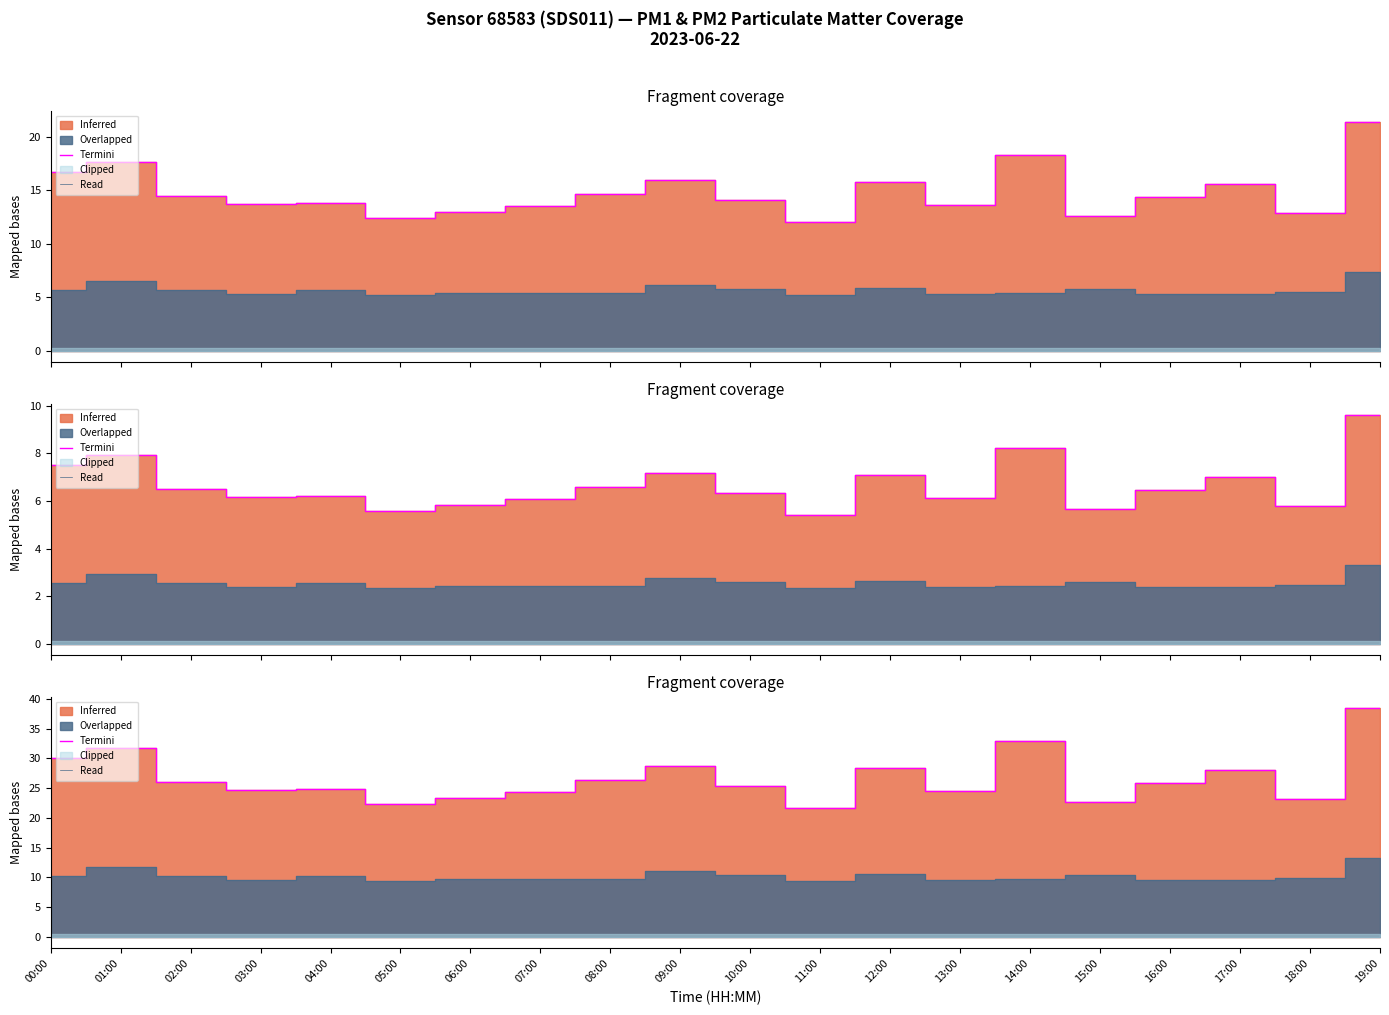

At which category is the sum across all series the highest?

19:00